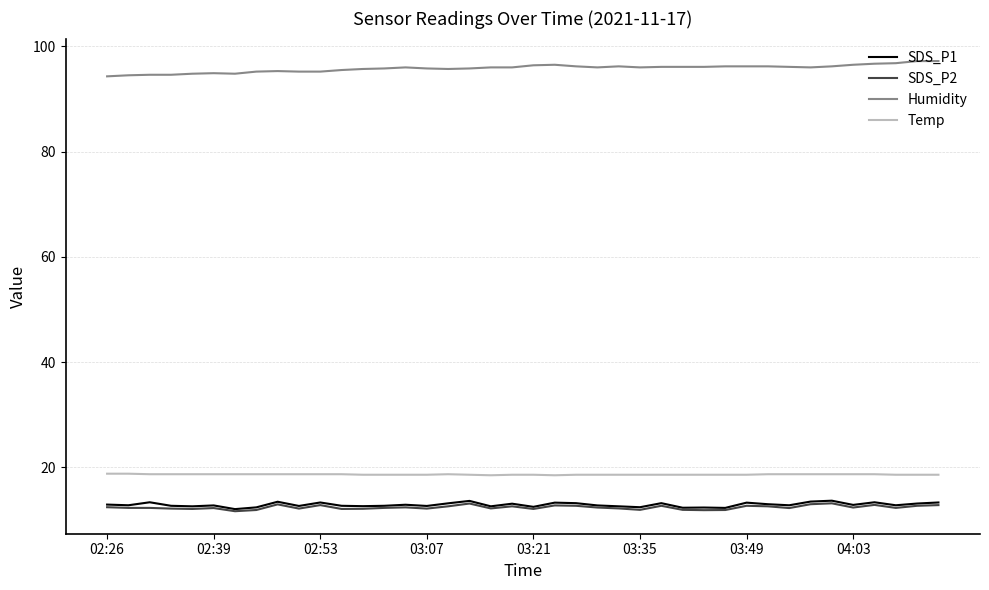

What is the minimum value for Humidity?

94.3